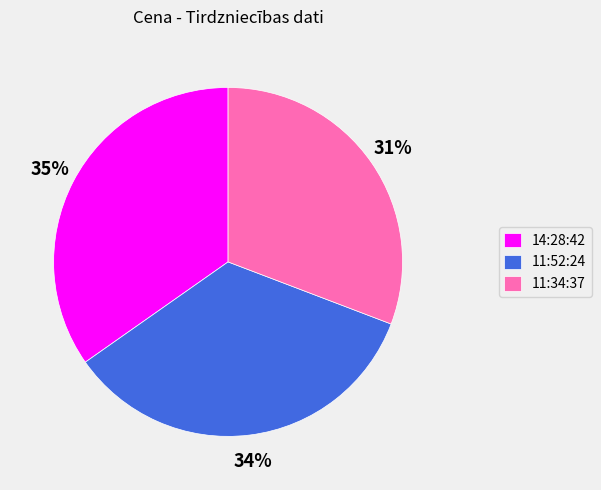

Count the number of slices in the pie.

3